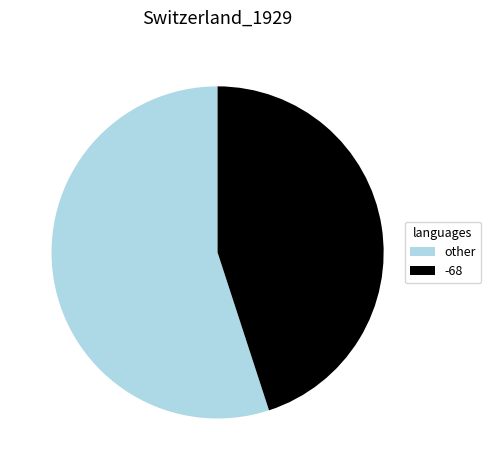

Is the sum of other and -68 greater than half?

Yes